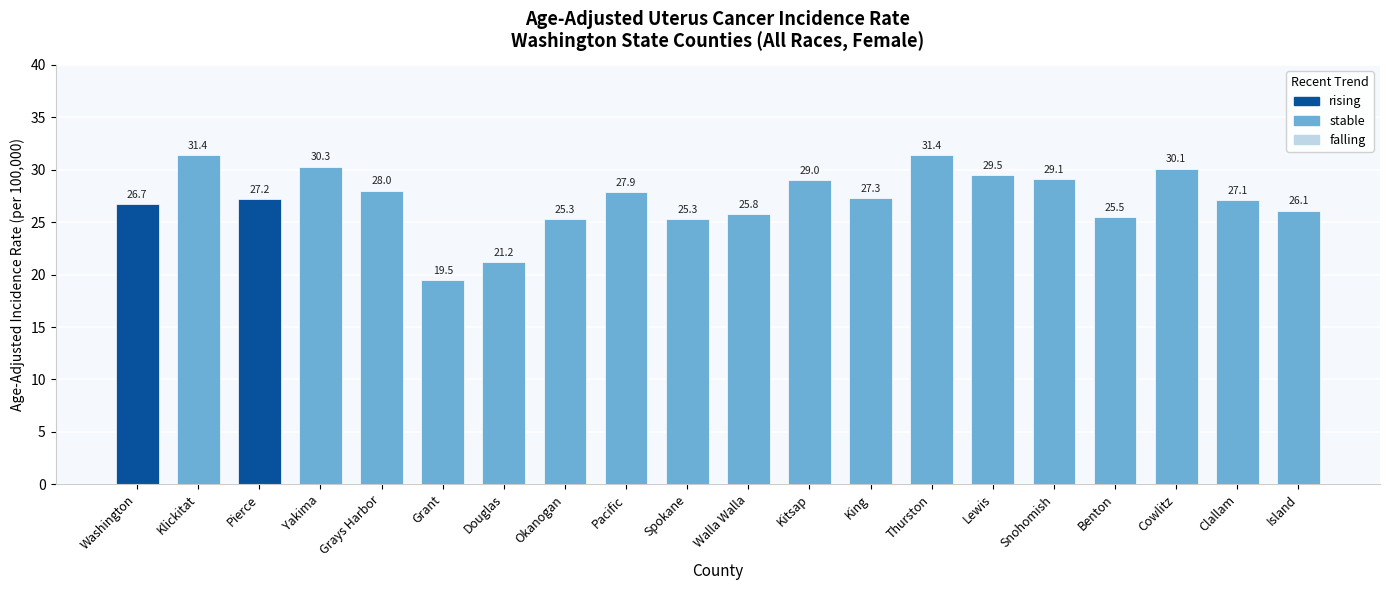

List the labels in order of value, smallest first.

Grant, Douglas, Okanogan, Spokane, Benton, Walla Walla, Island, Washington, Clallam, Pierce, King, Pacific, Grays Harbor, Kitsap, Snohomish, Lewis, Cowlitz, Yakima, Klickitat, Thurston